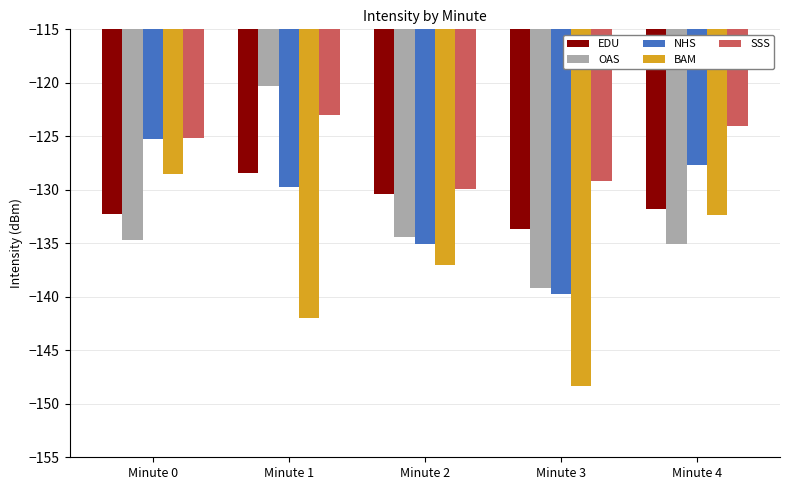

At which label does BAM reach its minimum?

Minute 3